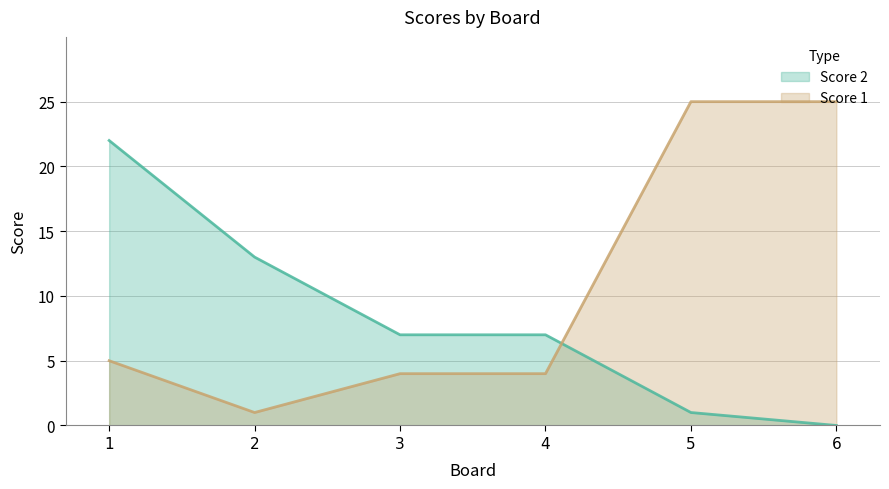

Which has a higher value, 6 or 5?

5